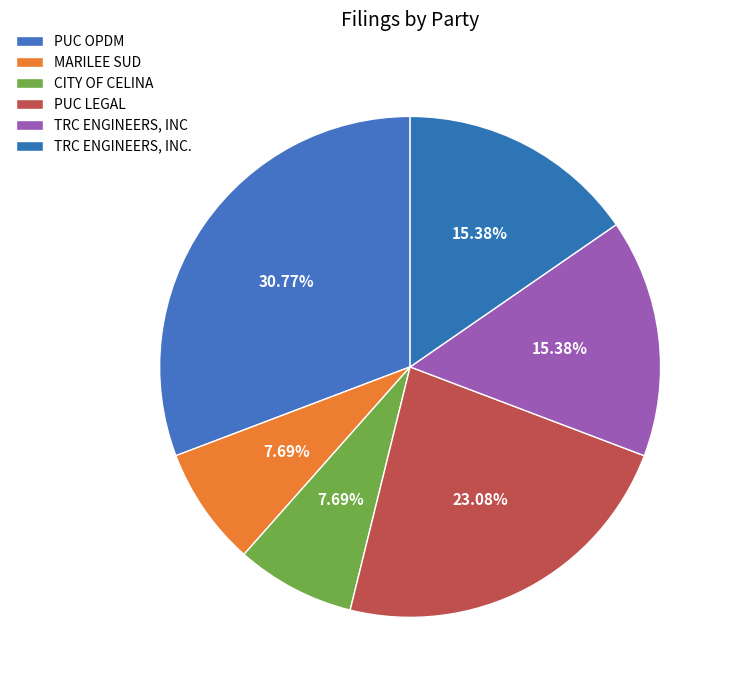

How many slices are in this pie chart?

6